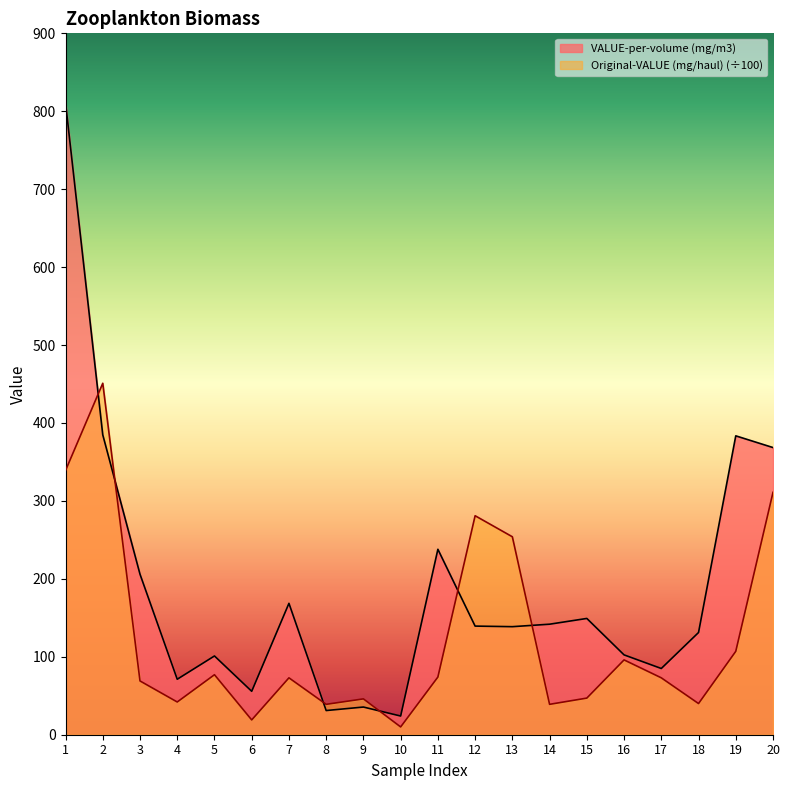

What is the greatest value displayed?

811.0